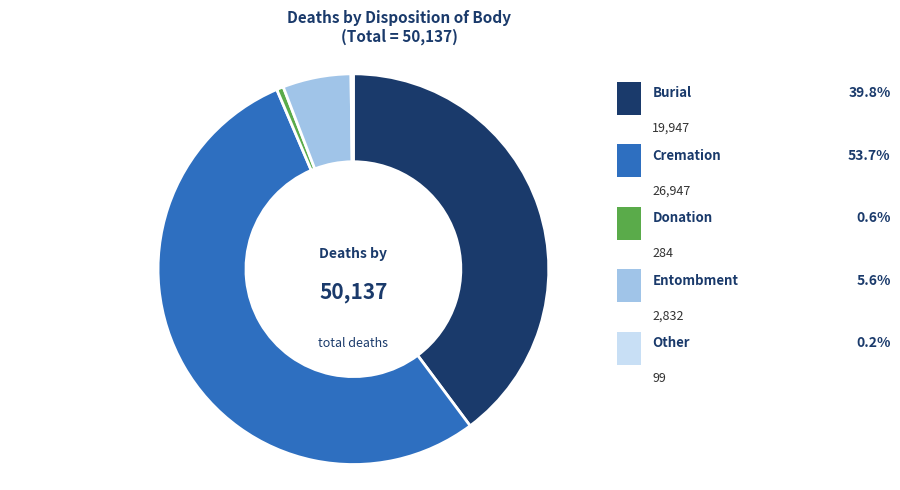

To the nearest percent, what percentage of the pie is Cremation?

54%